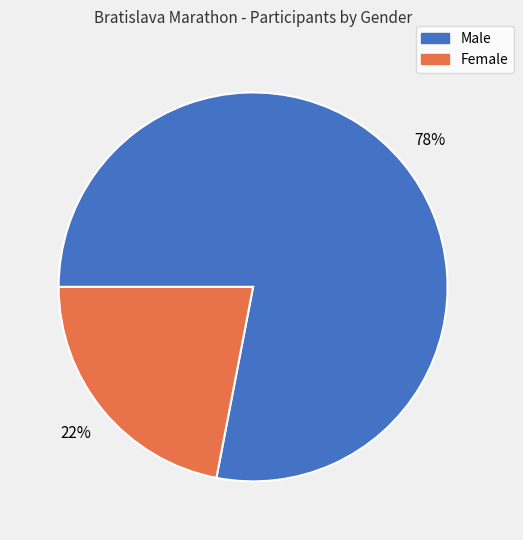

Is there a majority slice in this chart?

Yes